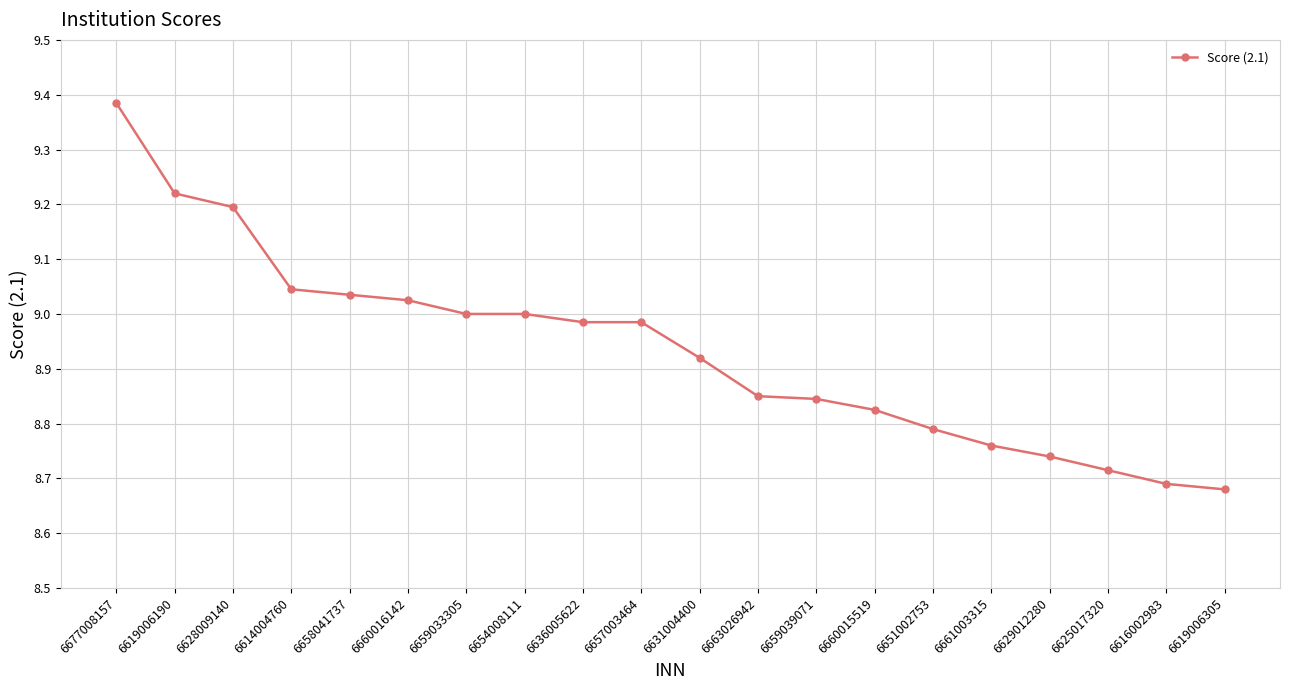

What is the difference between the second highest and second lowest values?

0.5